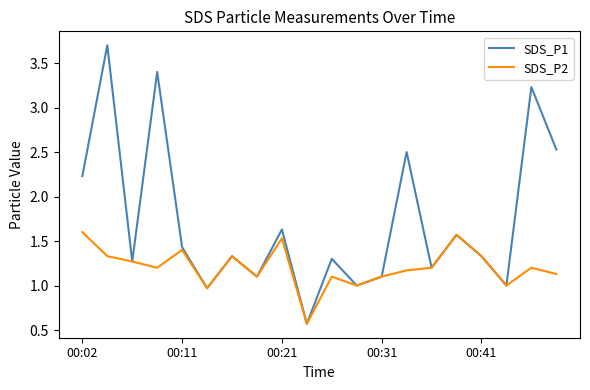

Which series has the largest range (max minus min)?

SDS_P1